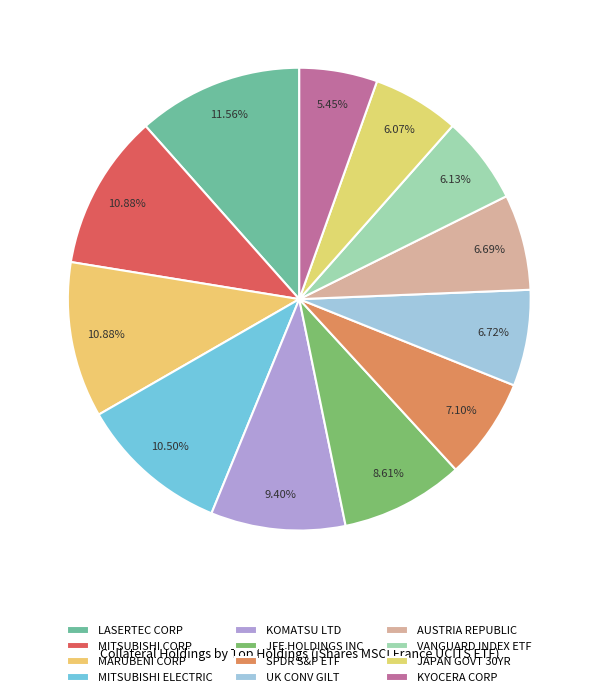

Count the number of slices in the pie.

12